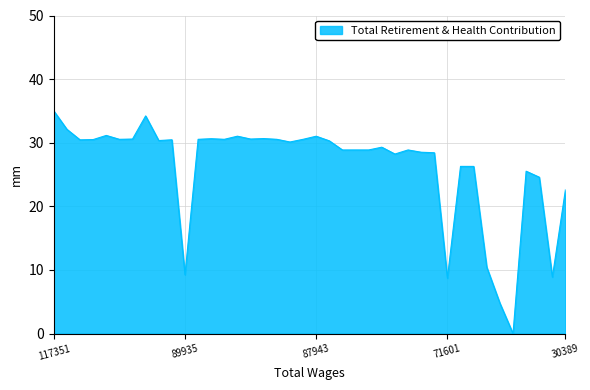

What is the greatest value displayed?

35.0